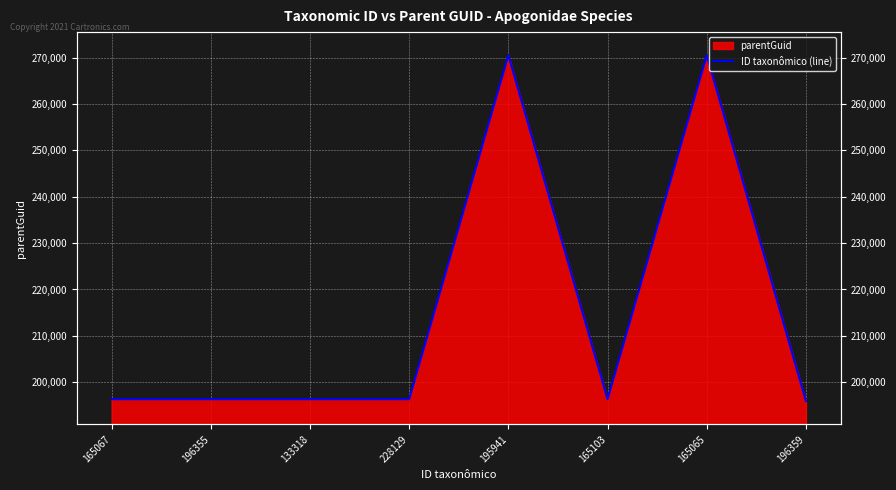

What is the sum of the values at 196355 and 133318?

392692